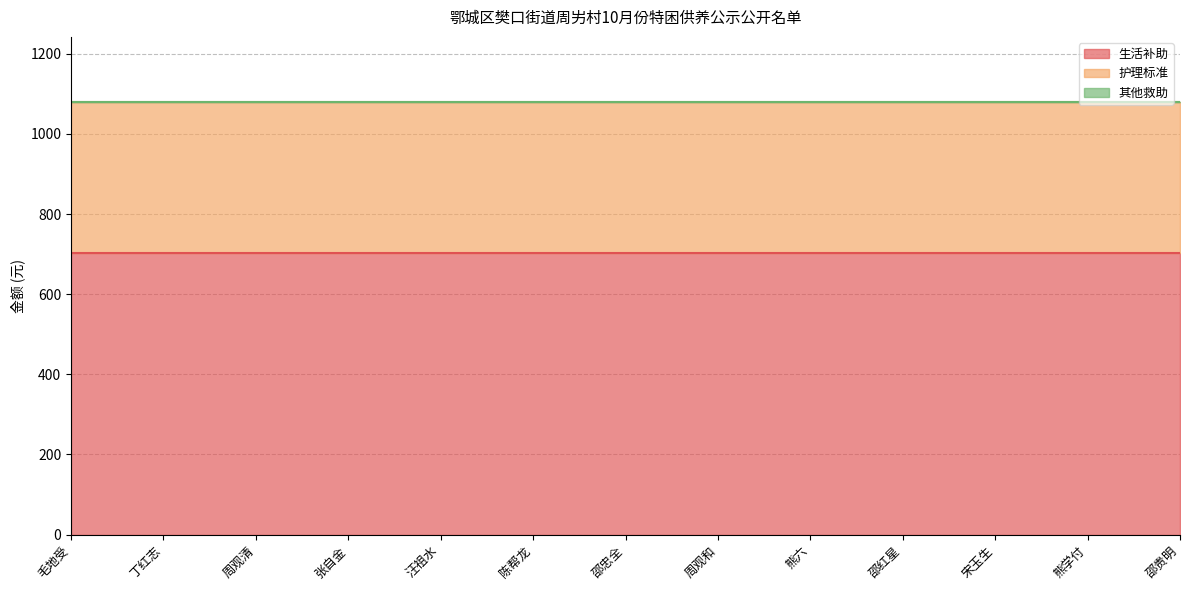

At which category is the sum across all series the highest?

毛地受